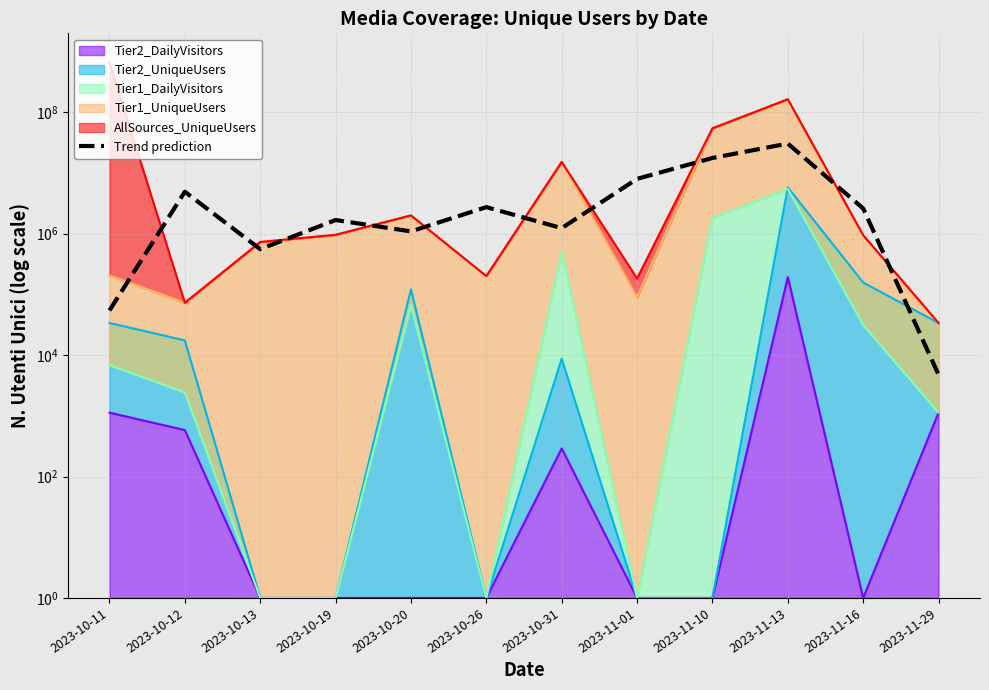

What is the smallest value displayed?

4759.7